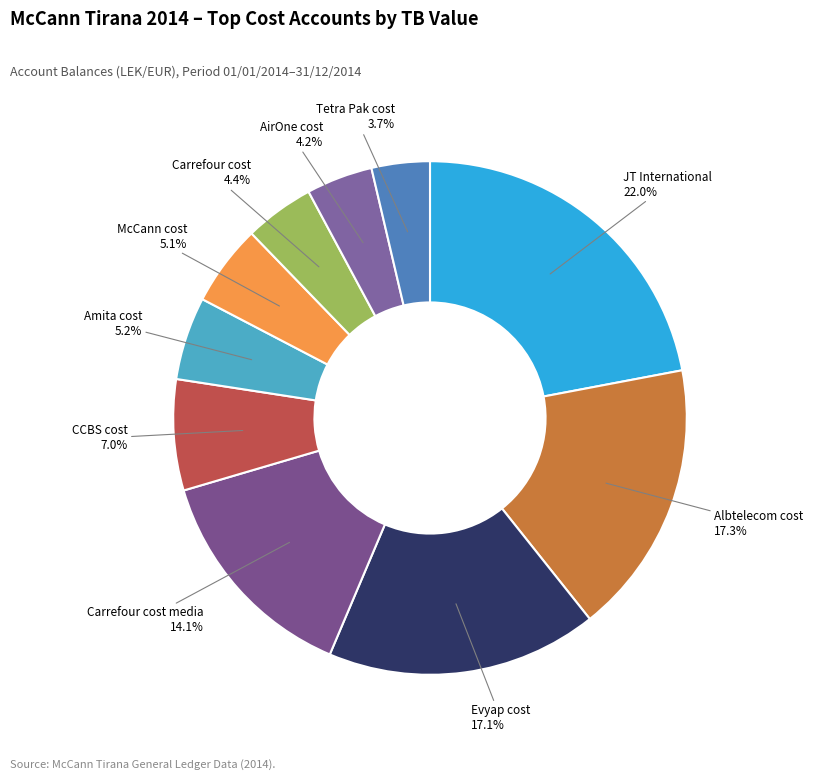

Count the number of slices in the pie.

10